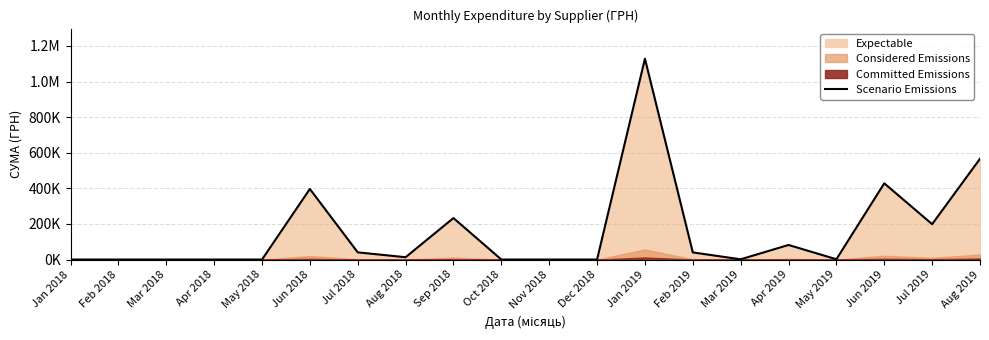

Where is the first local minimum?

Aug 2018